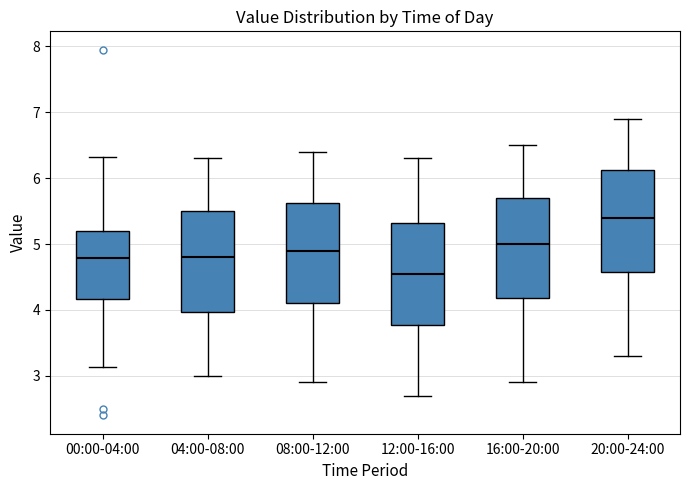

Reading left to right, read every box against the y-axis: the position of its median line, the range the box covers, and the ends of its whiskers. The values are not printed on the chart, so give them approximately, as read against the axis.

00:00-04:00: median 4.8, box 4.2 to 5.2, whiskers 3.1 to 6.3
04:00-08:00: median 4.8, box 4.0 to 5.5, whiskers 3.0 to 6.3
08:00-12:00: median 4.9, box 4.1 to 5.6, whiskers 2.9 to 6.4
12:00-16:00: median 4.6, box 3.8 to 5.3, whiskers 2.7 to 6.3
16:00-20:00: median 5.0, box 4.2 to 5.7, whiskers 2.9 to 6.5
20:00-24:00: median 5.4, box 4.6 to 6.1, whiskers 3.3 to 6.9